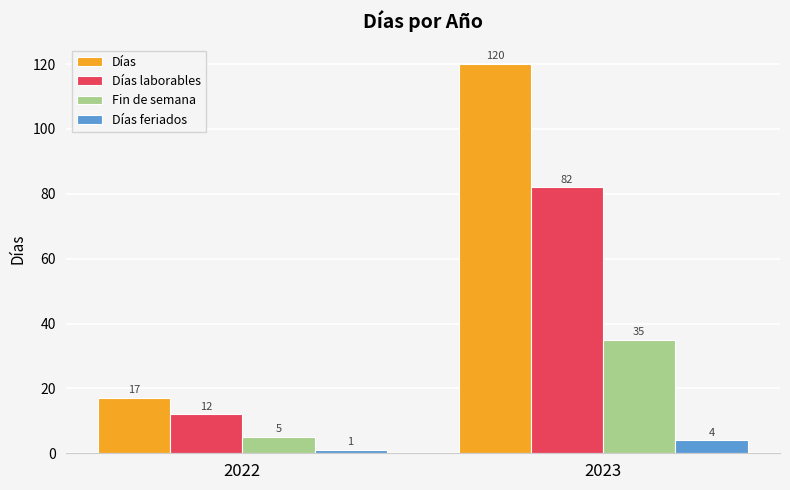

What is the spread (max minus min) of values at 2022?

16